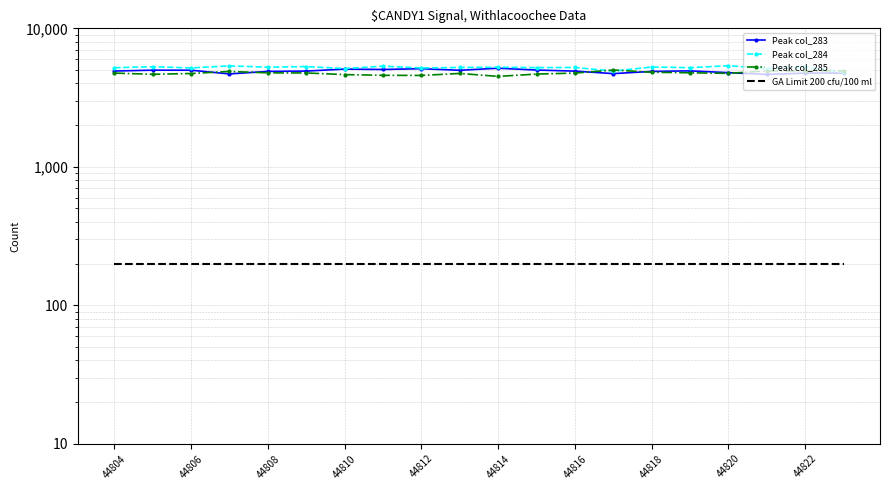

Which category has the highest value across all series?

44820